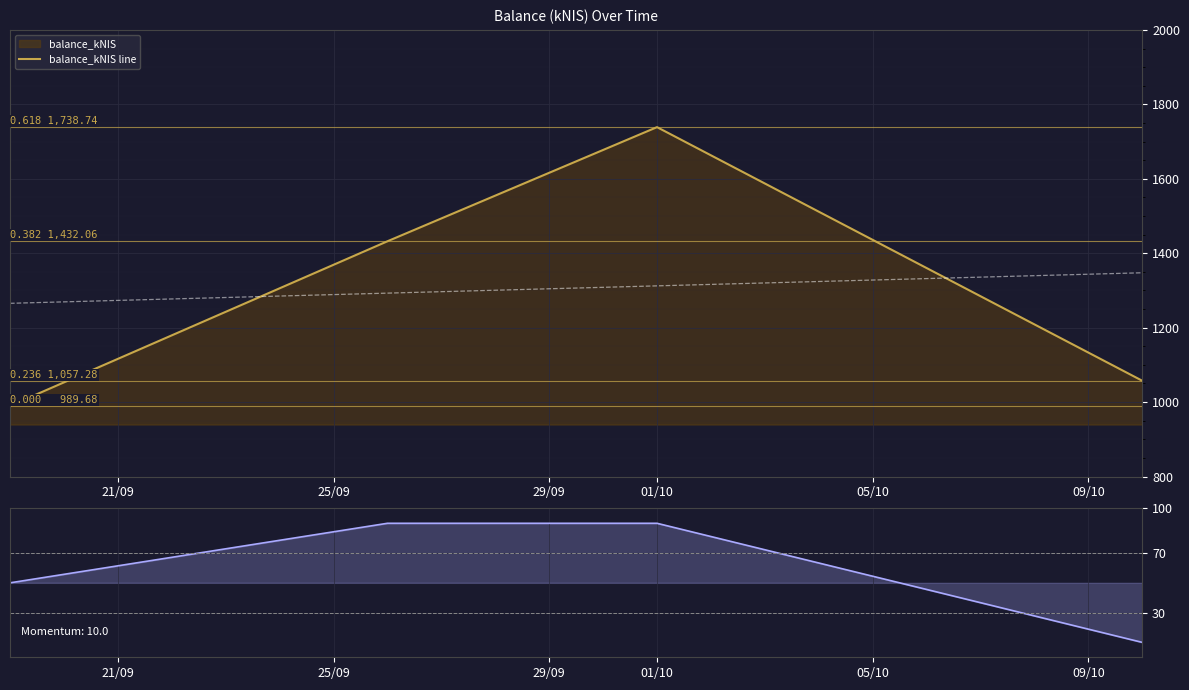

True or false: momentum has a value of 132.8 at 25/09.

False